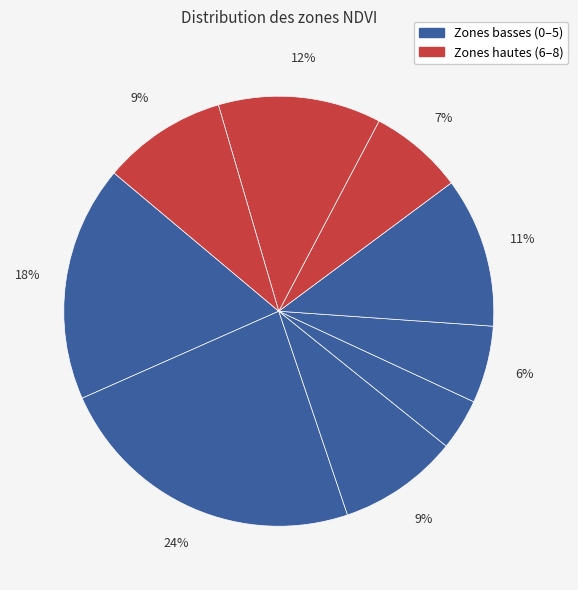

Which category has the smallest portion of the pie?

3